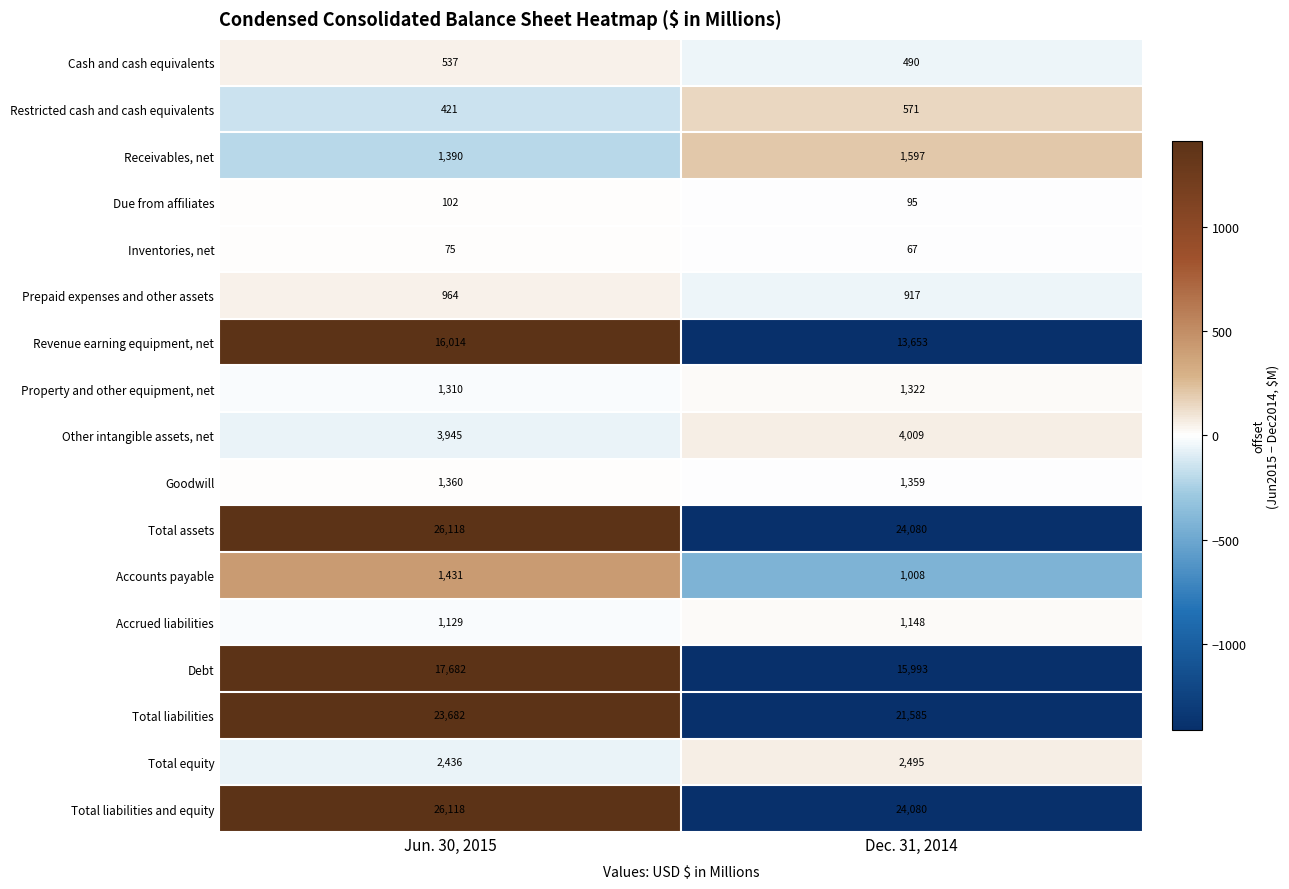

What value does the Total liabilities series have at Jun. 30, 2015, to the nearest 10?

23680